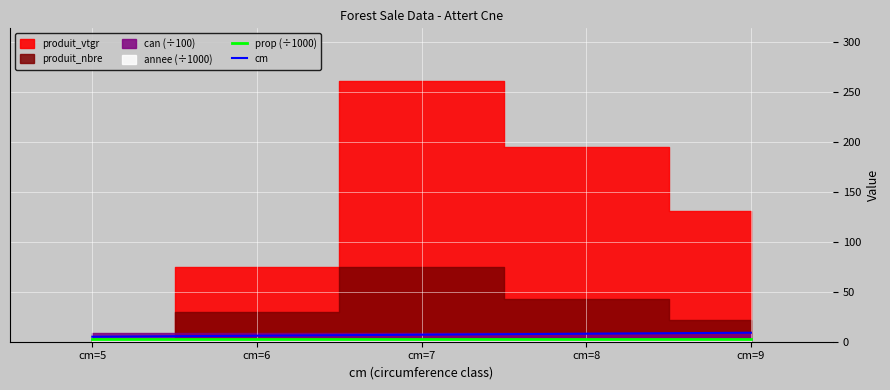

What is the maximum value for cm?

9.0